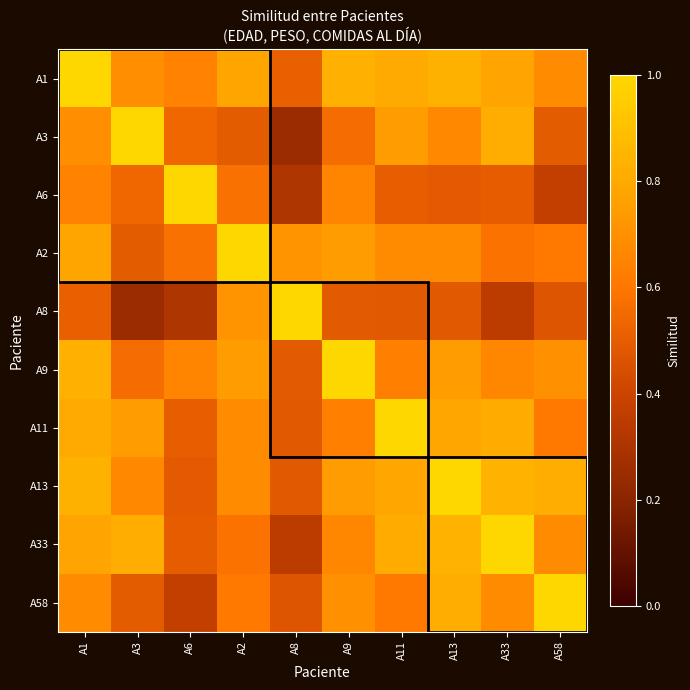

At how many categories does at least one series exceed 0?

10